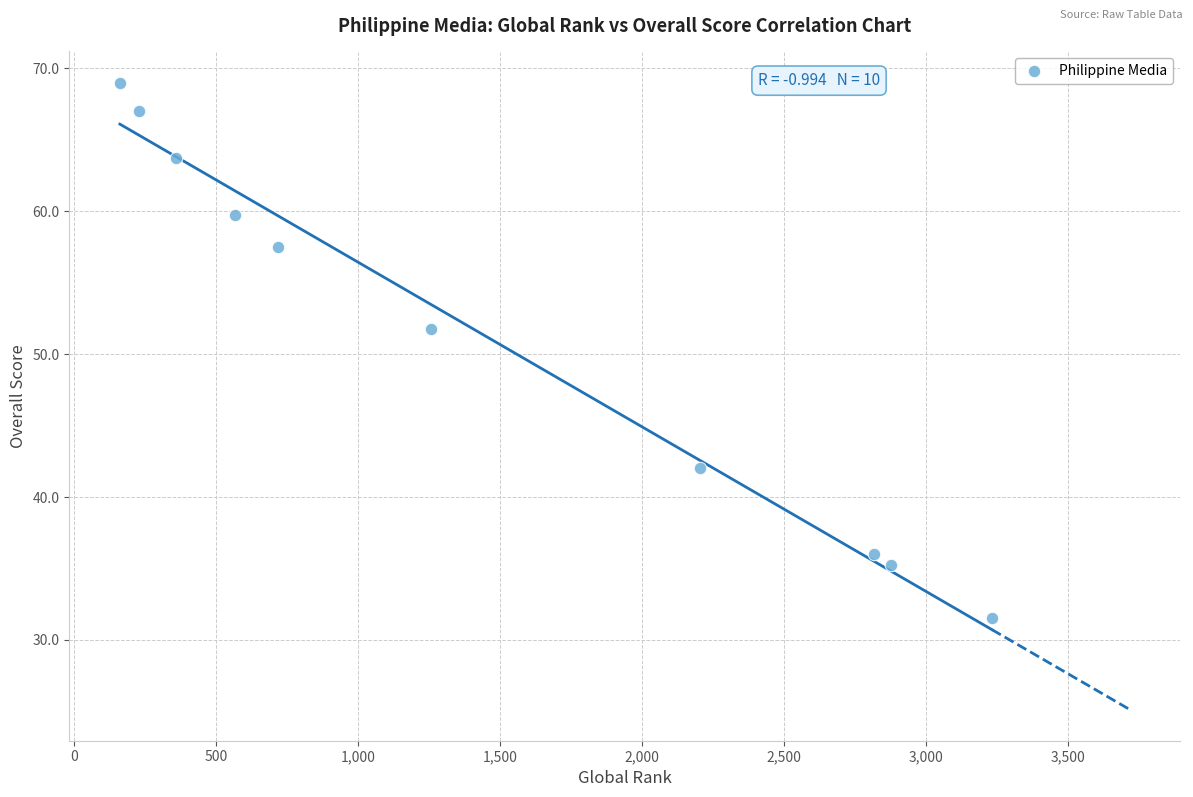

What Y value in the scatter plot is closest to 50?

51.8